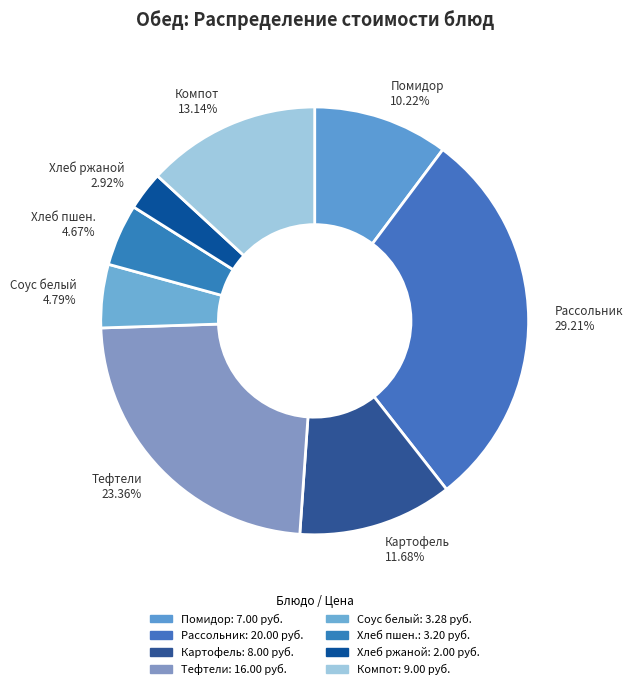

Does any single category account for the majority?

No